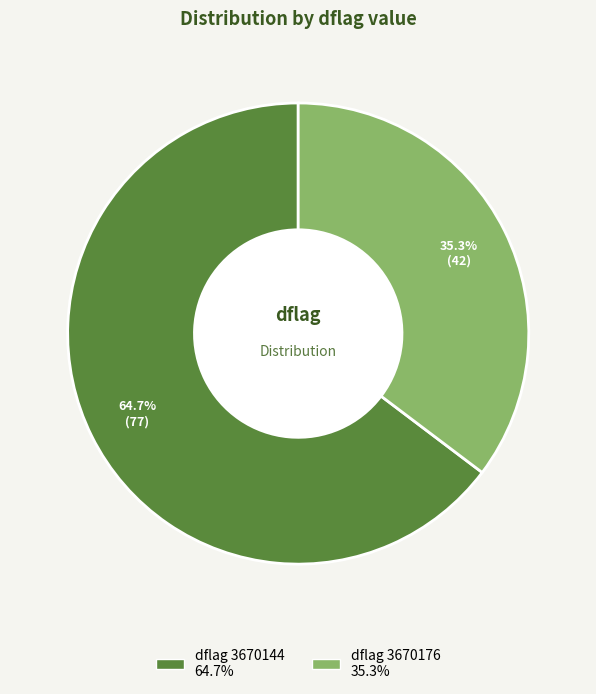

Does any single category account for the majority?

Yes